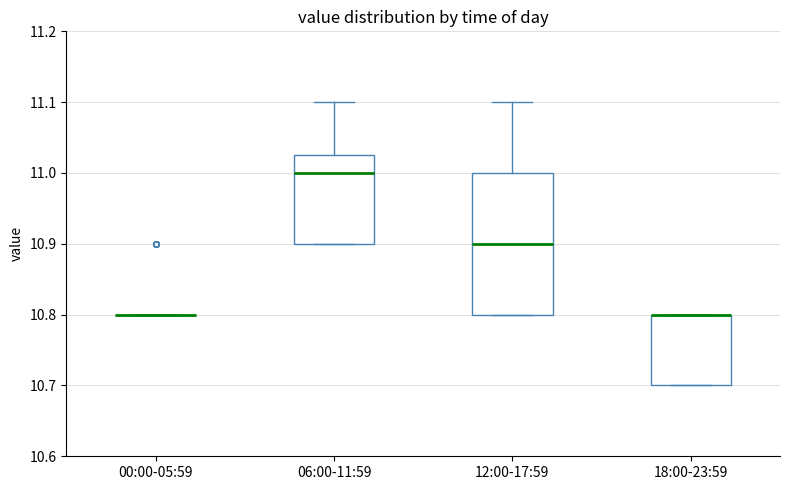

Where does the median line of the box for 12:00-17:59 sit on the y-axis? The values are not printed on the chart, so give them approximately, as read against the axis.

10.90